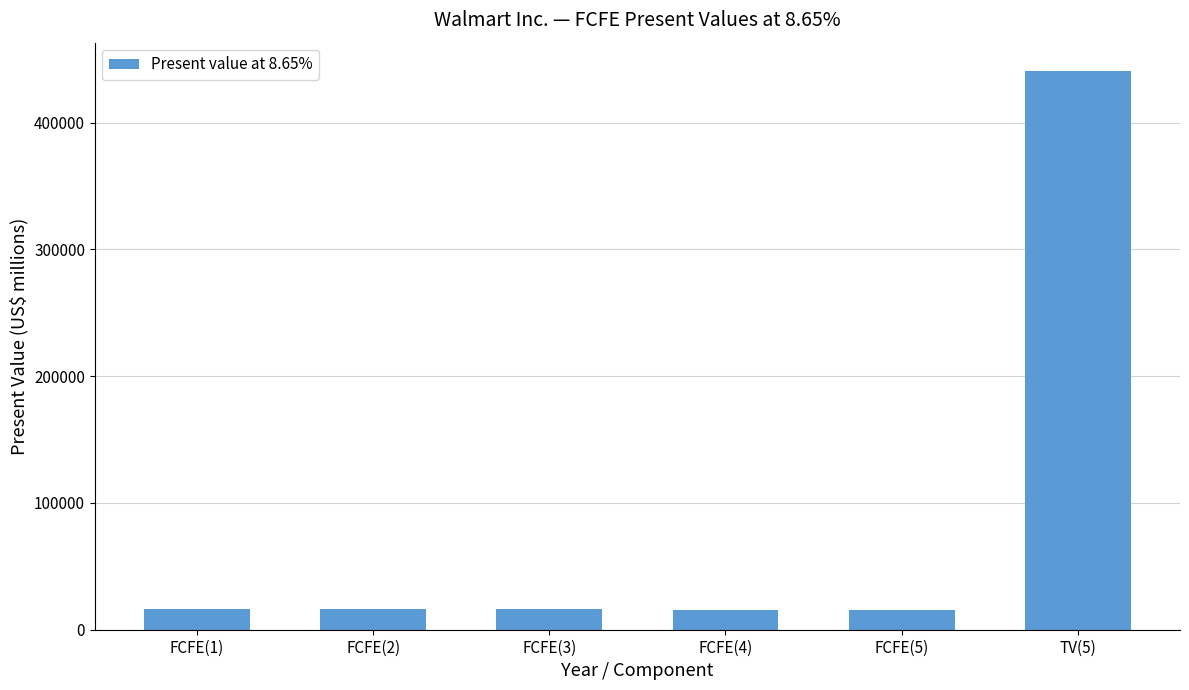

How many bars are there in total?

6